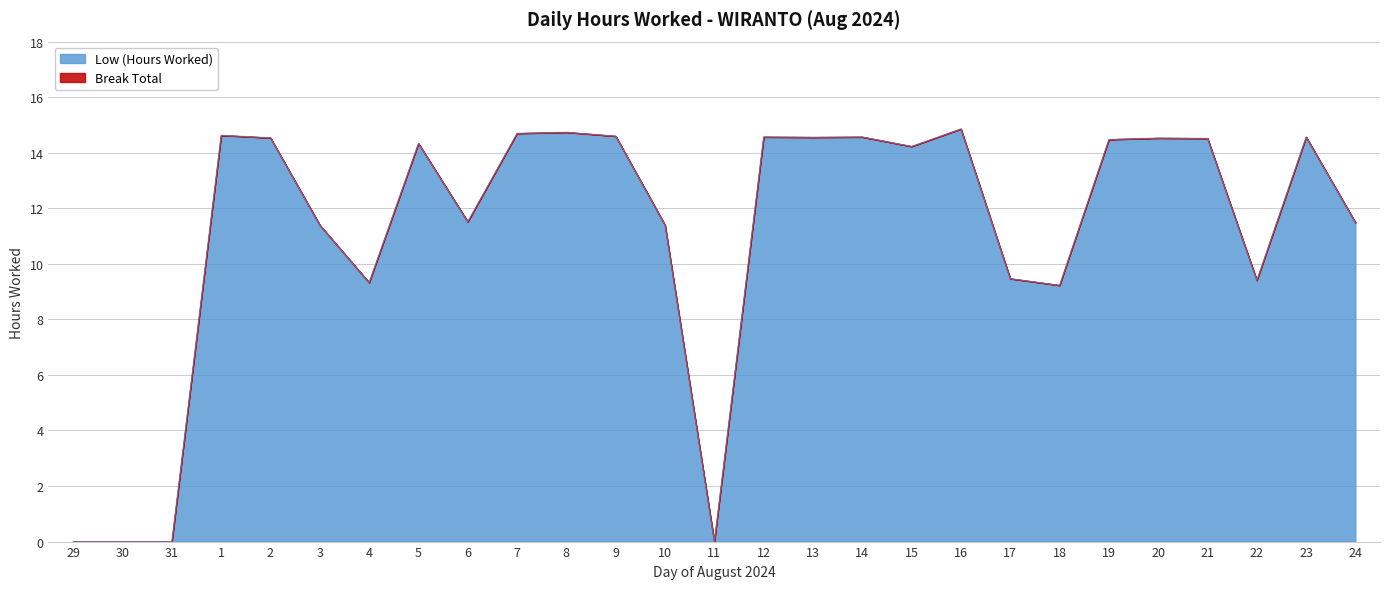

What is the value of the 4th point from the left?

14.6